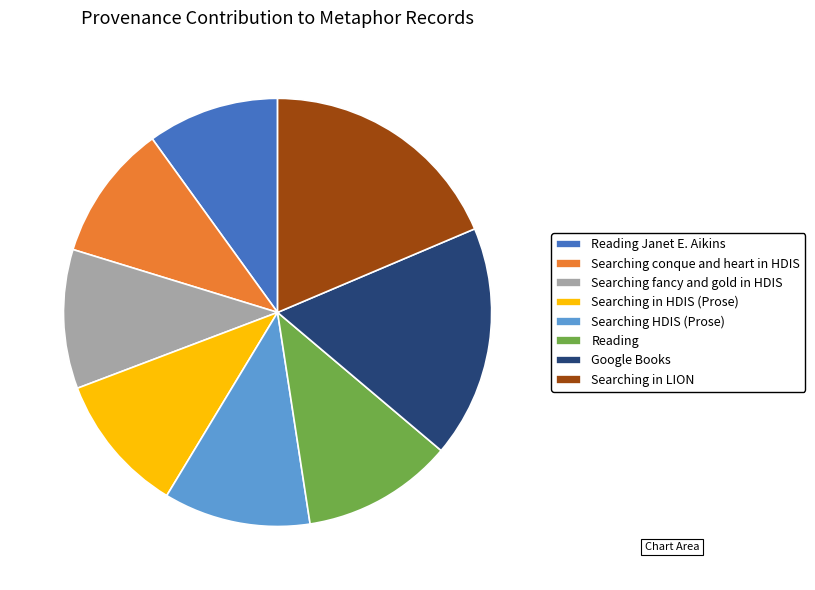

What is the largest slice in the pie chart?

Searching in LION